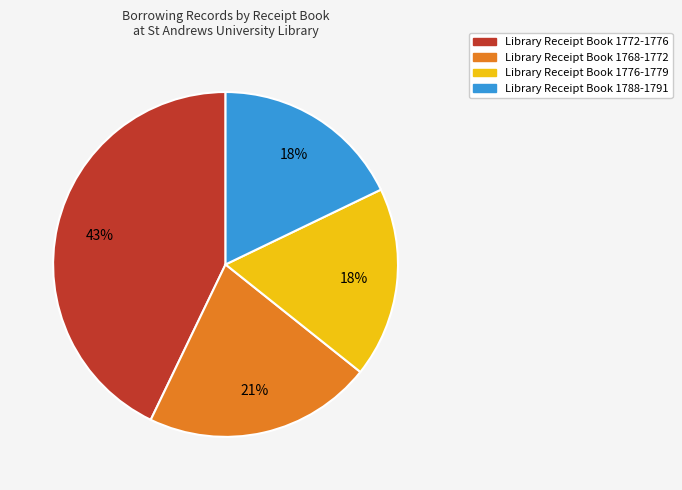

Which has a higher value, Library Receipt Book 1772-1776 or Library Receipt Book 1776-1779?

Library Receipt Book 1772-1776